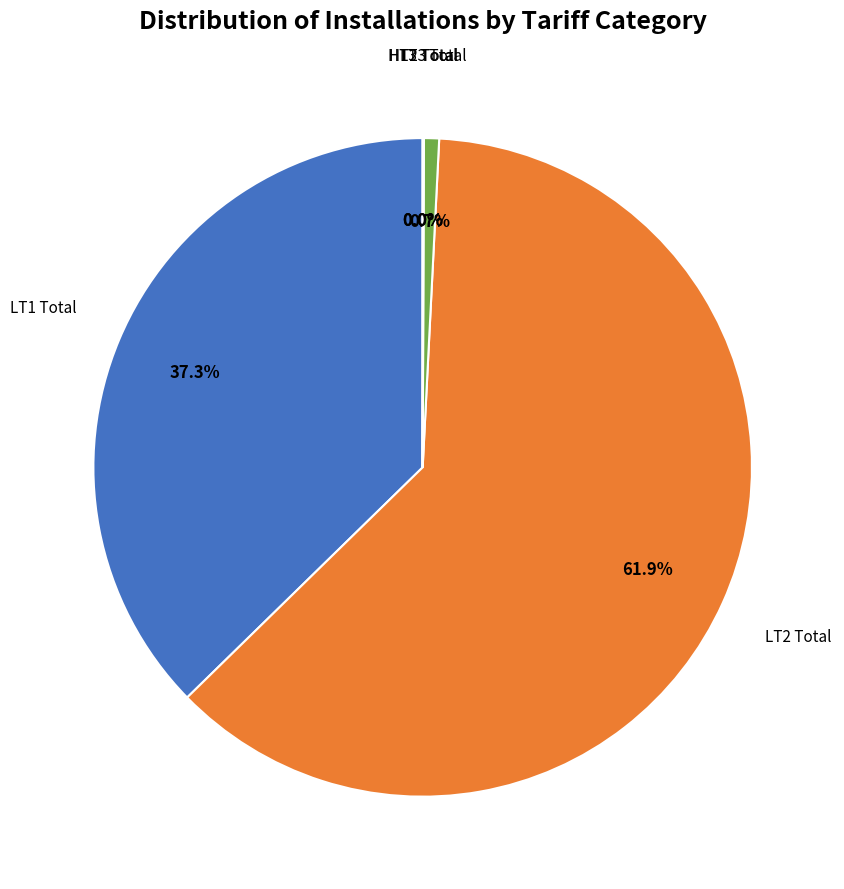

Is there a majority slice in this chart?

Yes